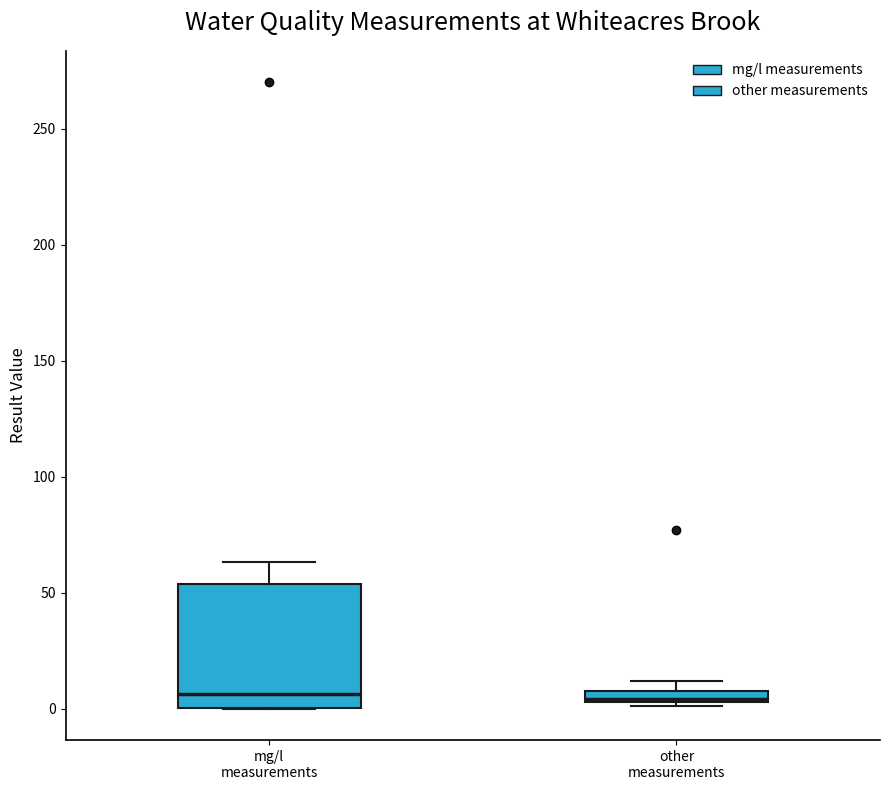

Where is the lower edge of the box for other measurements on the y-axis? The values are not printed on the chart, so give them approximately, as read against the axis.

5